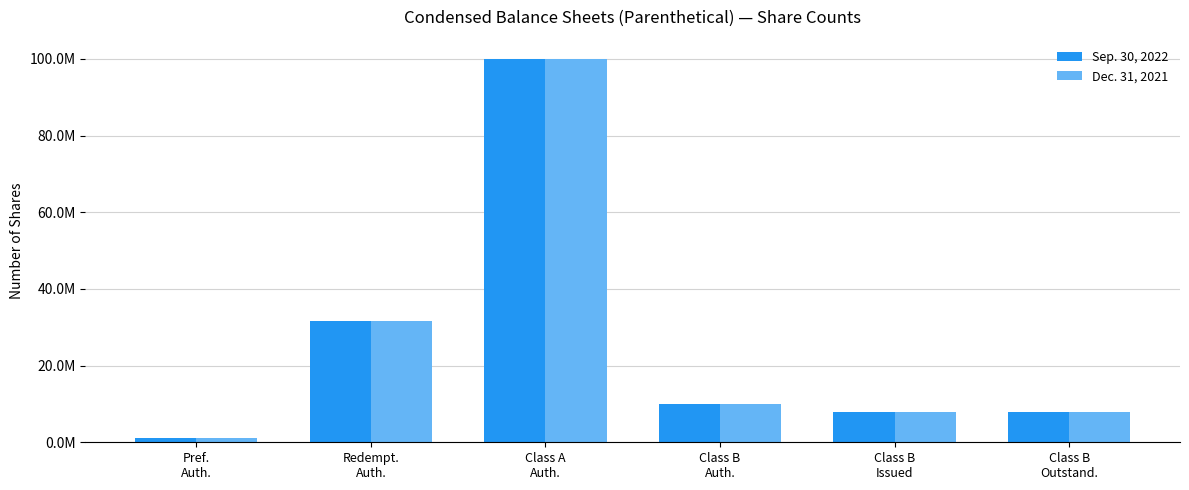

Which series has the widest spread of values?

Sep. 30, 2022